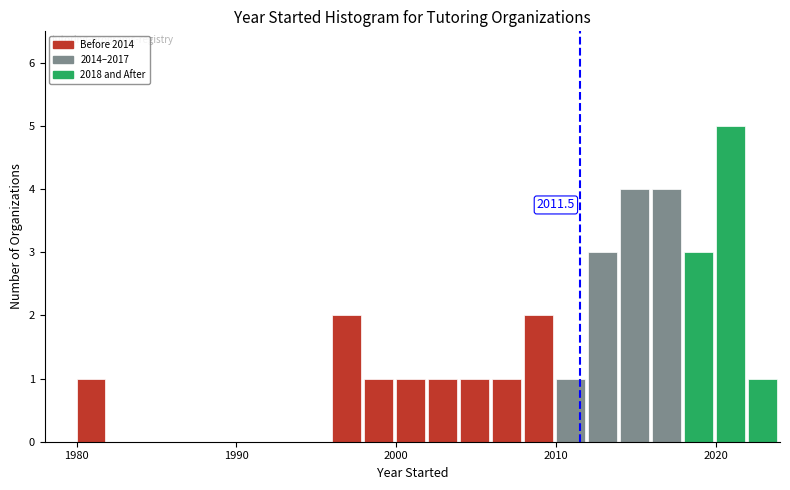

Read against the x-axis, roughly where is the centre of the tallest bar?

2021